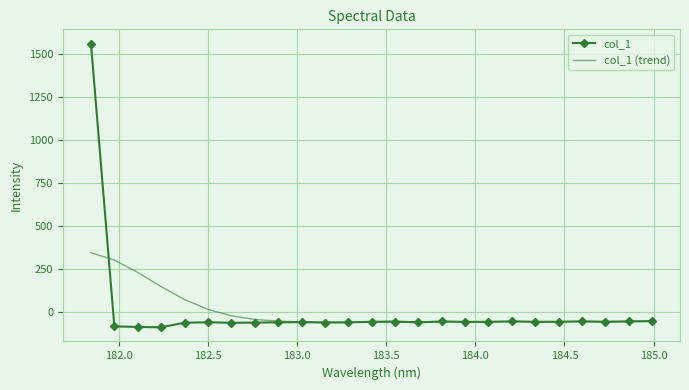

What is the minimum value for col_1?

-88.8